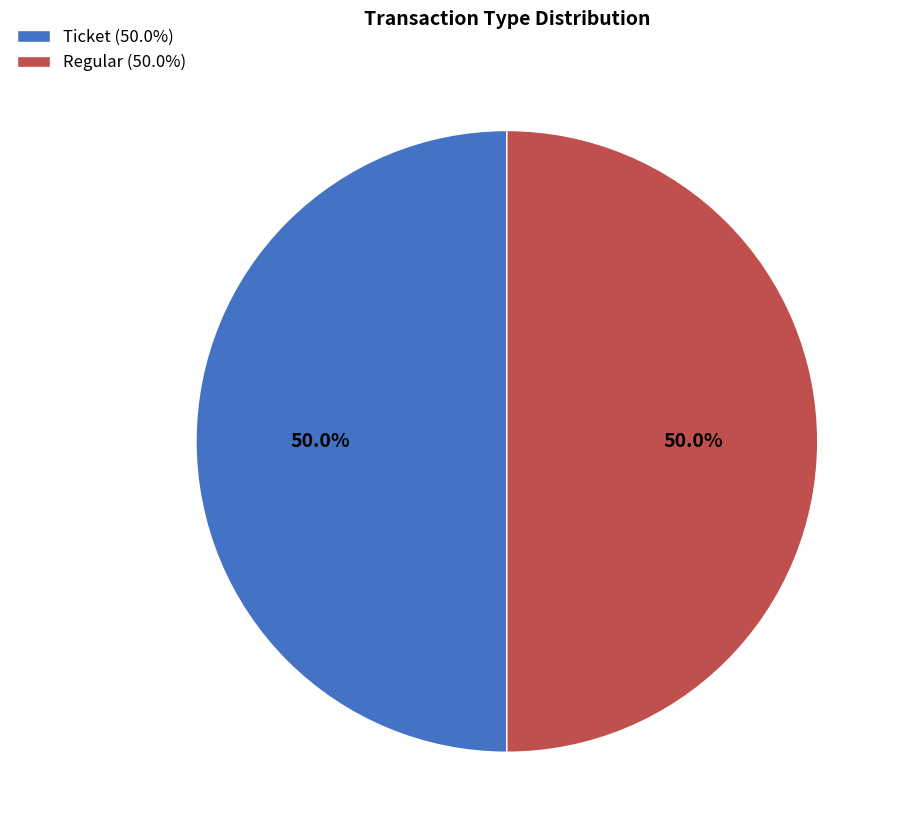

Is it true that Regular is 89% of the pie?

False